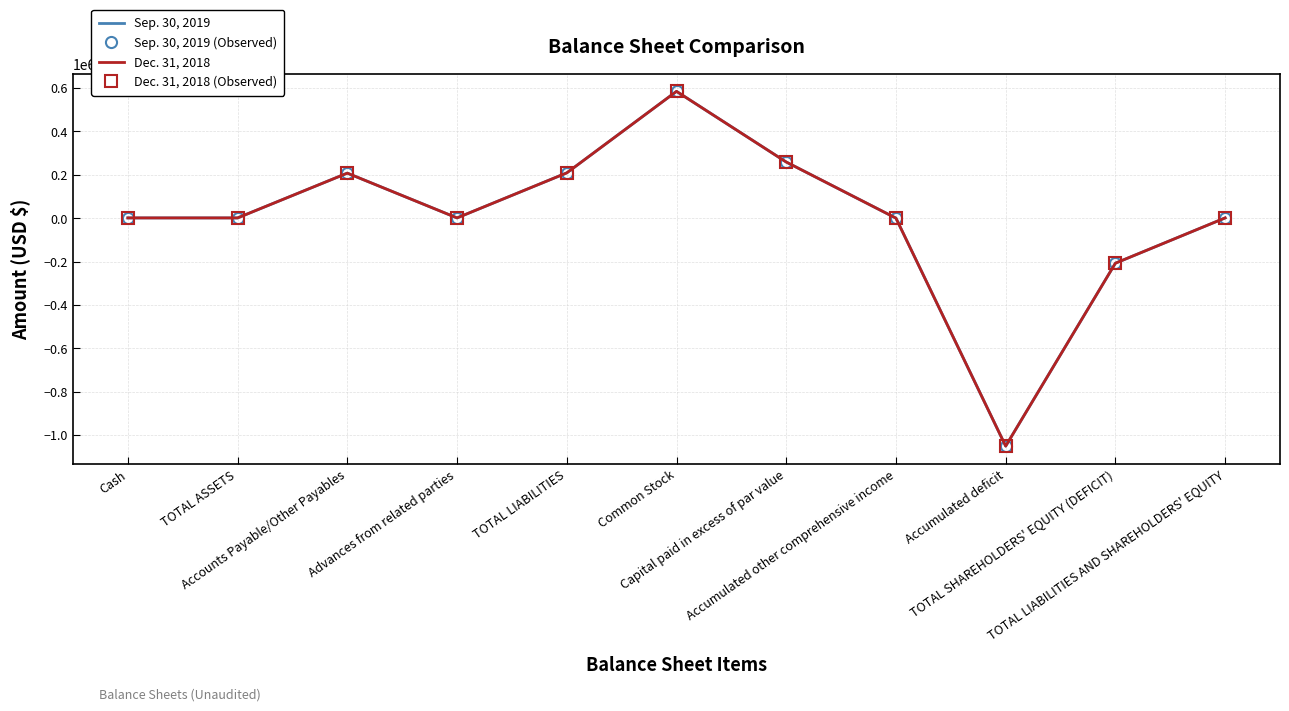

What is the lowest value of the Dec. 31, 2018 (Observed) series?

-1050935